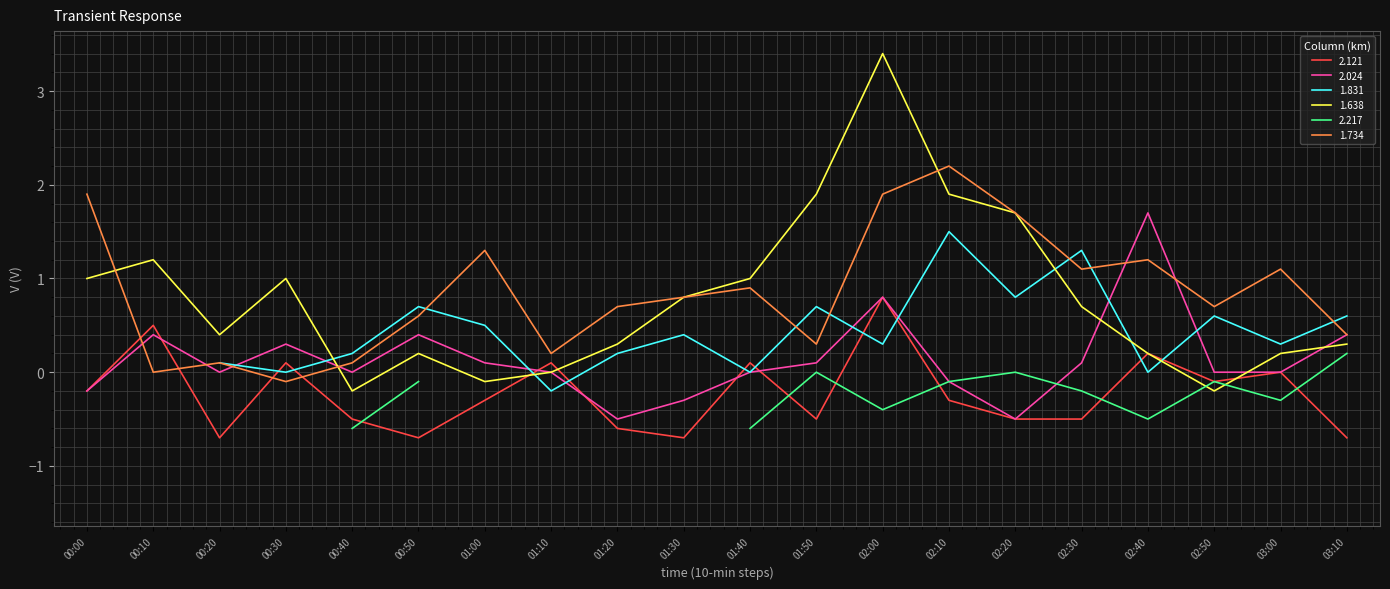

What is the greatest value displayed?

3.4